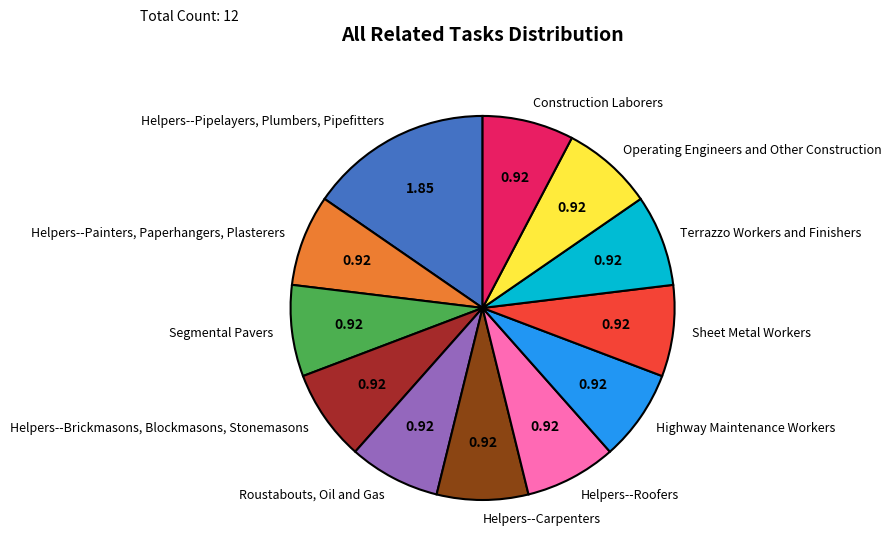

Does Helpers--Pipelayers, Plumbers, Pipefitters account for over 50% of the chart?

No